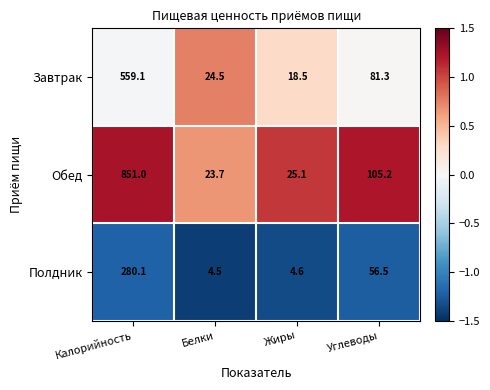

List the series in order of their overall mean, highest first.

Обед, Завтрак, Полдник